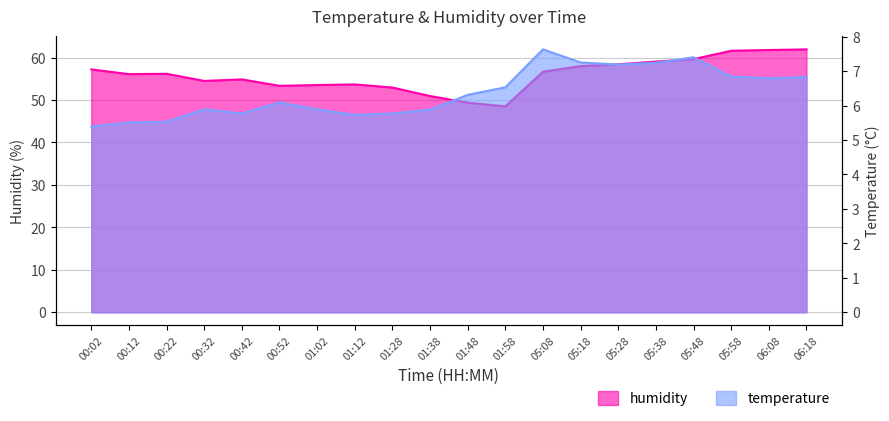

List the labels in order of temperature value, smallest first.

00:02, 00:12, 00:22, 01:12, 00:42, 01:28, 01:38, 00:32, 01:02, 00:52, 01:48, 01:58, 06:08, 06:18, 05:58, 05:28, 05:38, 05:18, 05:48, 05:08